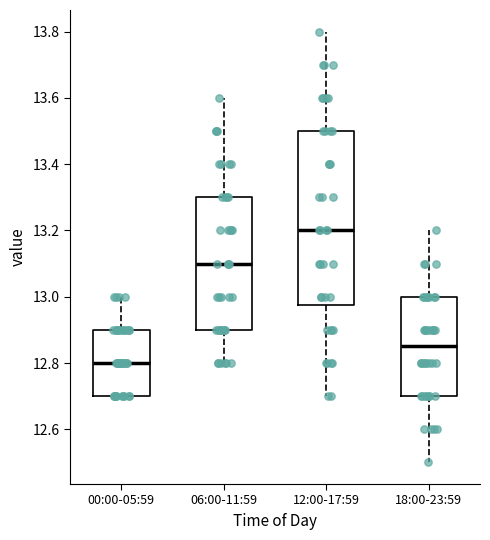

Where does the upper whisker of the box for 00:00-05:59 end on the y-axis? The values are not printed on the chart, so give them approximately, as read against the axis.

13.00